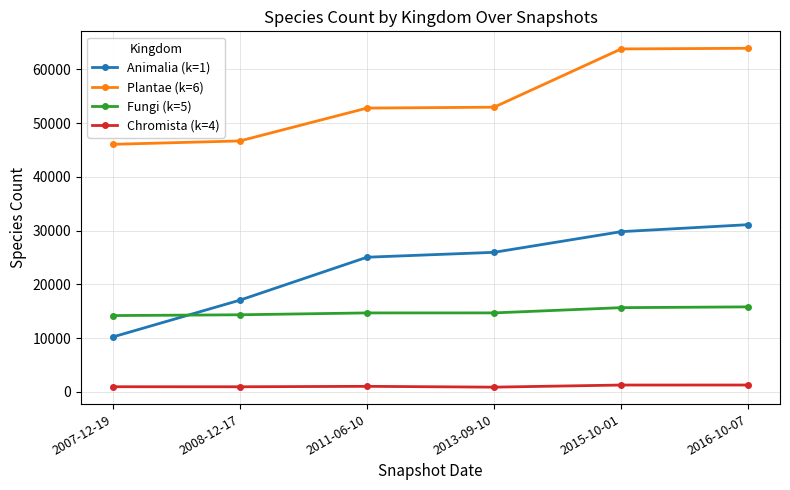

Between which two adjacent categories do Animalia (k=1) and Fungi (k=5) first intersect?

2007-12-19 and 2008-12-17